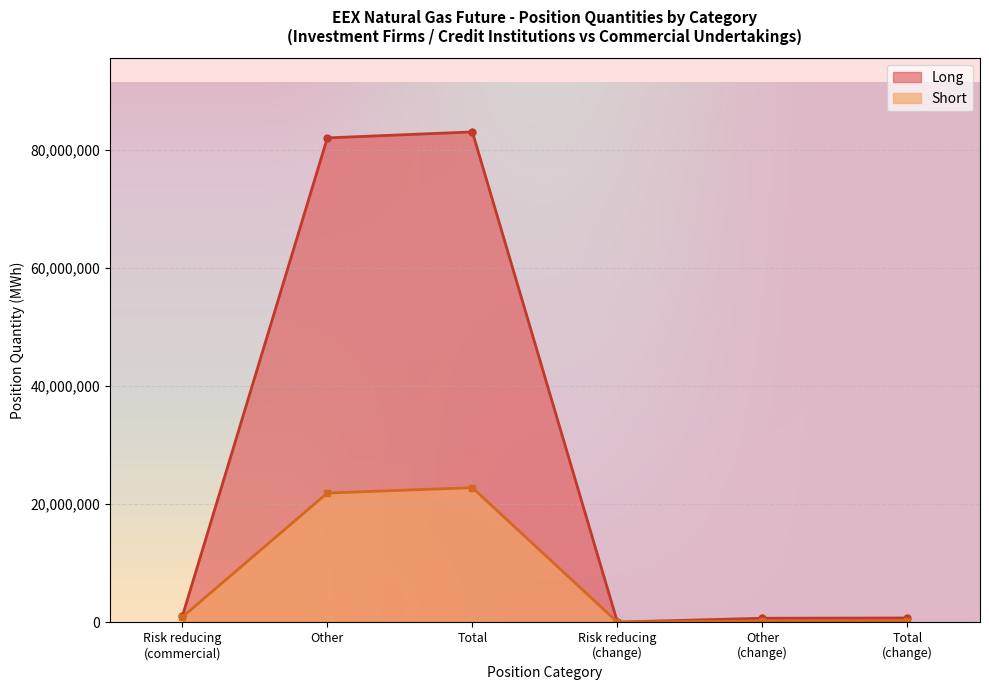

What is the spread (max minus min) of values at Total?

60240276